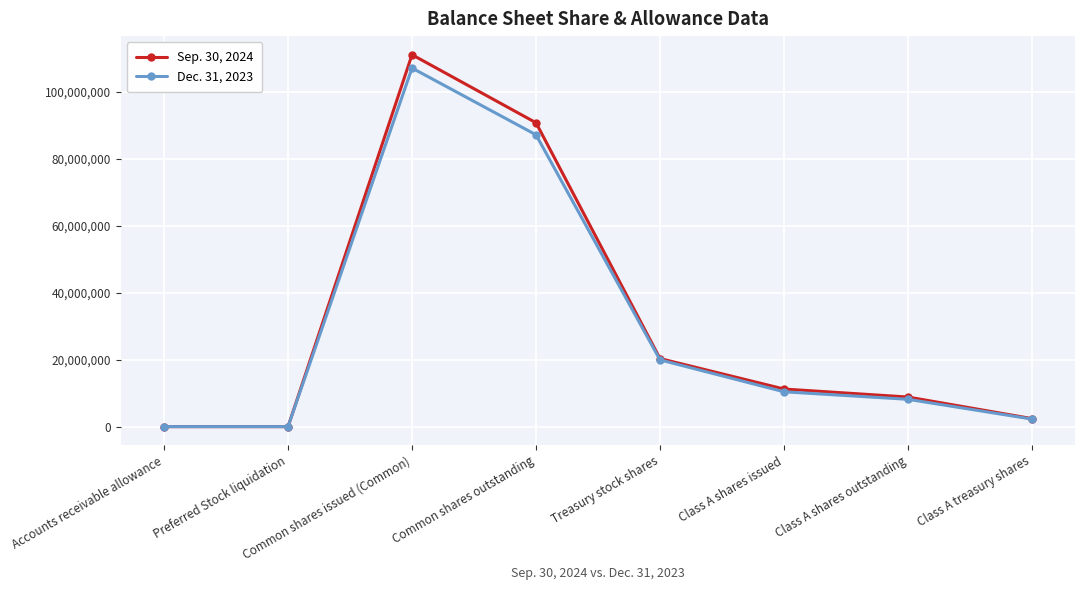

Is it true that Dec. 31, 2023 equals 107179827 at Common shares issued (Common)?

True